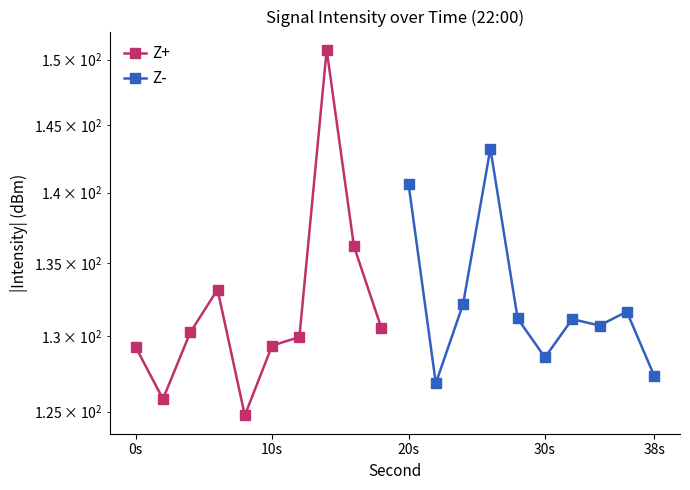

Reading right to left, list all the values displayed in this chart.

Z+: 130.6	136.2	150.8	129.9	129.3	124.8	133.2	130.2	125.8	129.2
Z-: 127.4	131.6	130.7	131.1	128.6	131.2	143.2	132.2	126.8	140.6